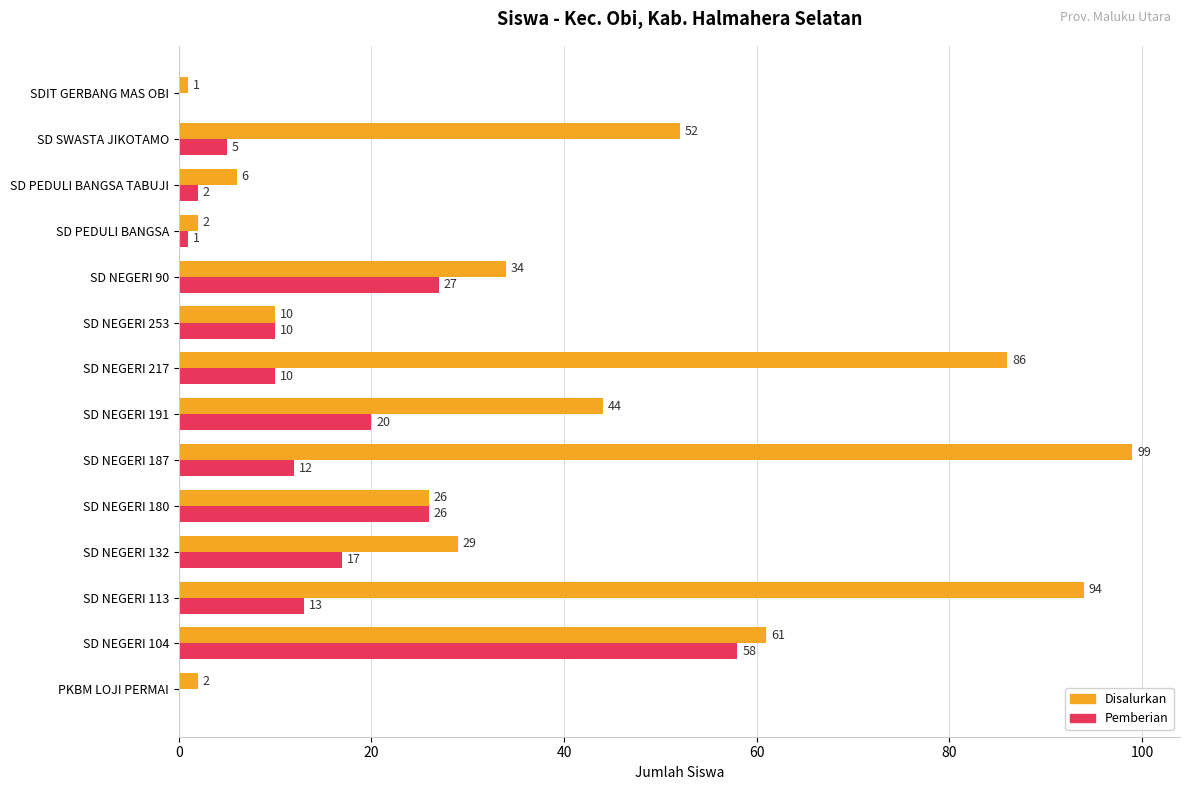

How many categories are shown in the chart?

14